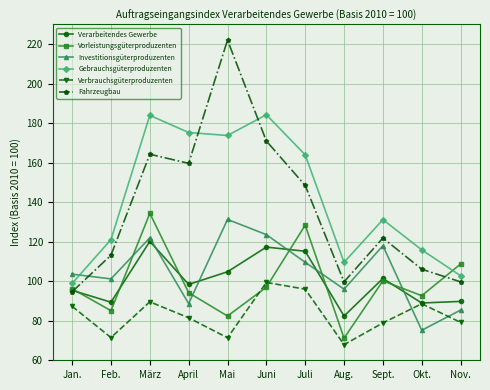

What is the spread (max minus min) of values at Nov.?

29.5